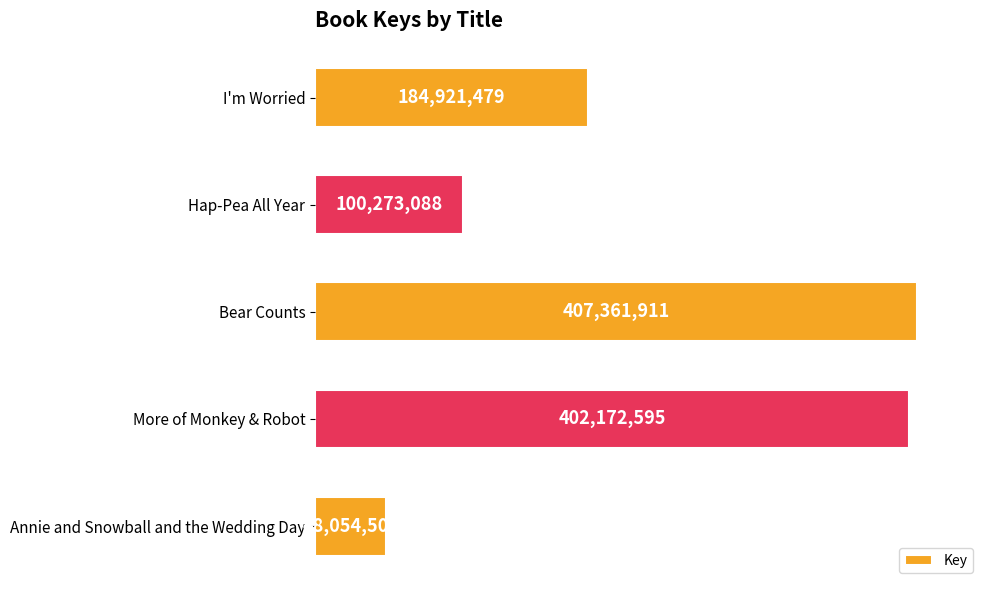

Does the chart contain any negative values?

No